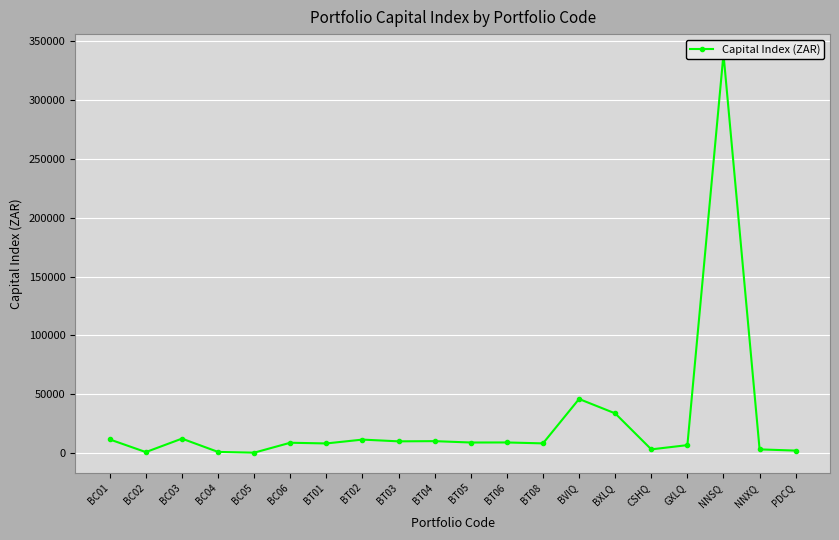

What is the sum of the values at BC06 and NNSQ?

347696.0